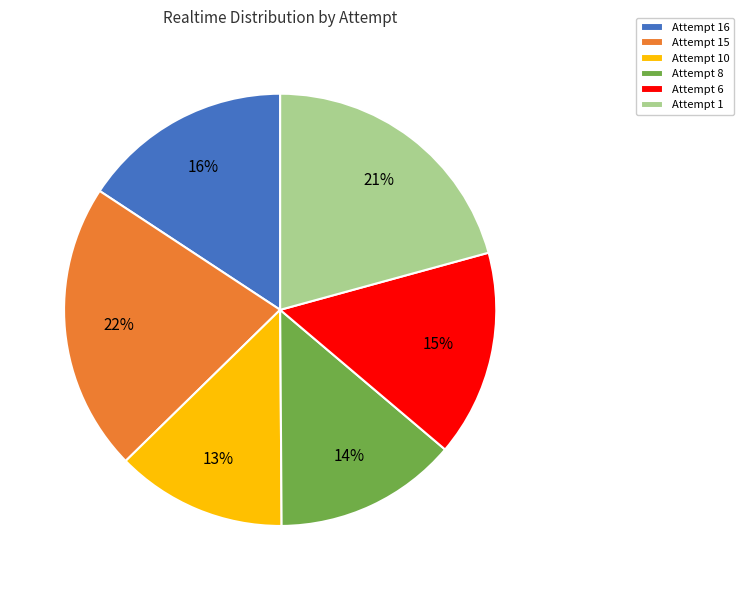

The Attempt 10 slice represents 7% of the pie. True or false?

False